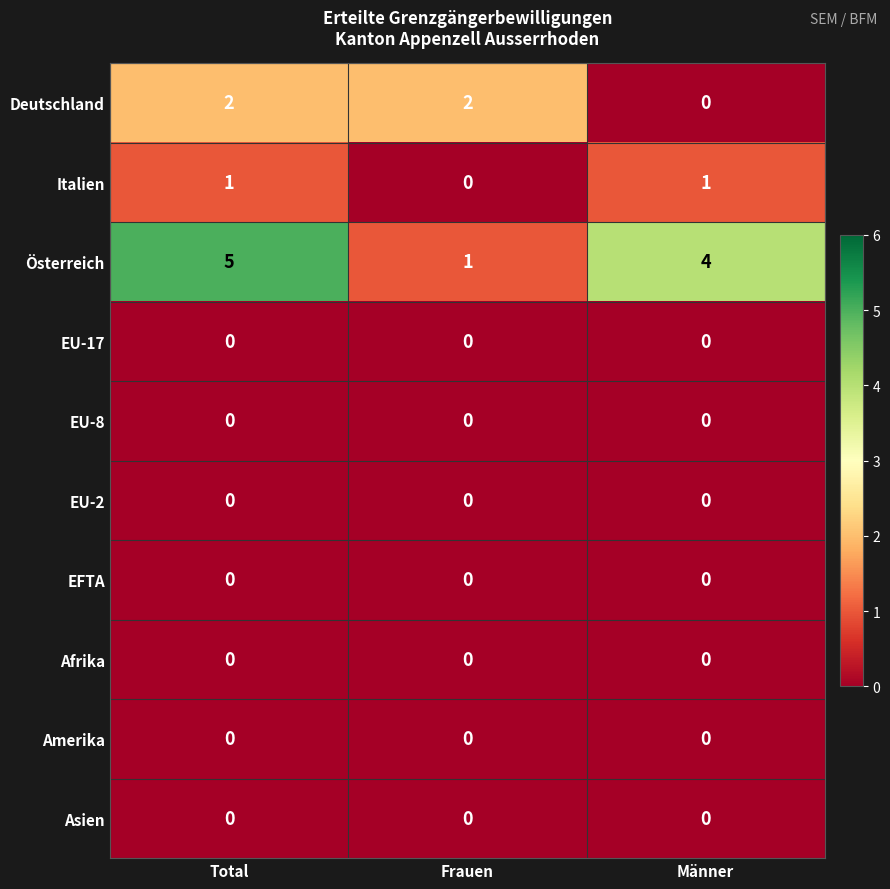

Which series has the widest spread of values?

Österreich